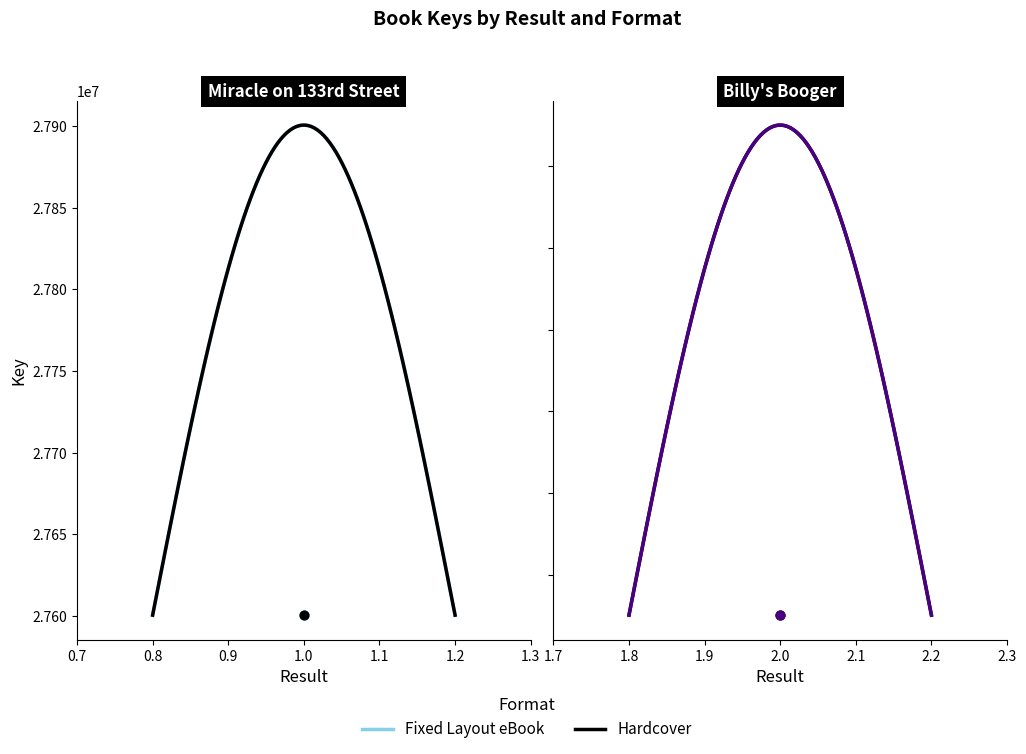

What is the ratio of the value at 1 (Fixed Layout eBook) to the value at 1 (Hardcover)?

1.0